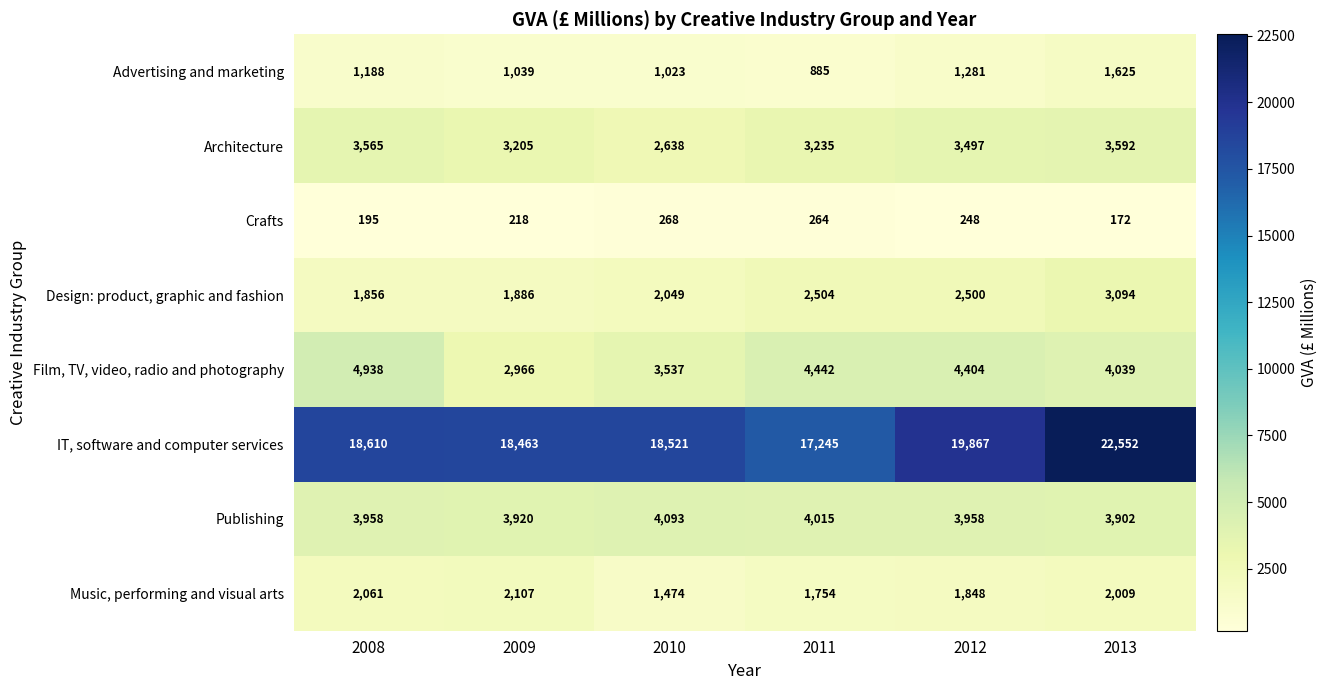

What is the maximum value shown in the chart?

22552